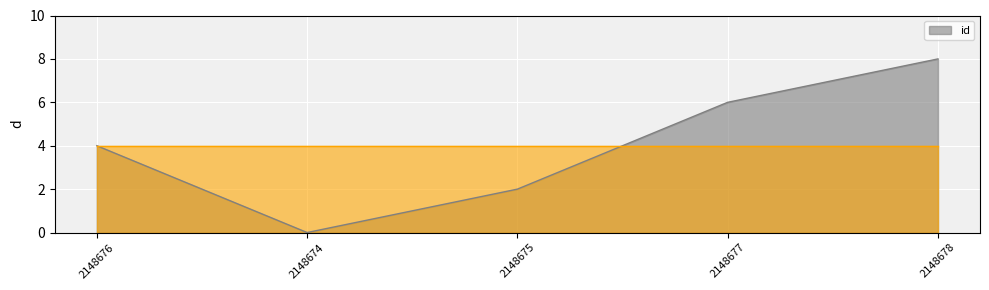

Reading left to right, extract all data points from this chart.

4	0	2	6	8